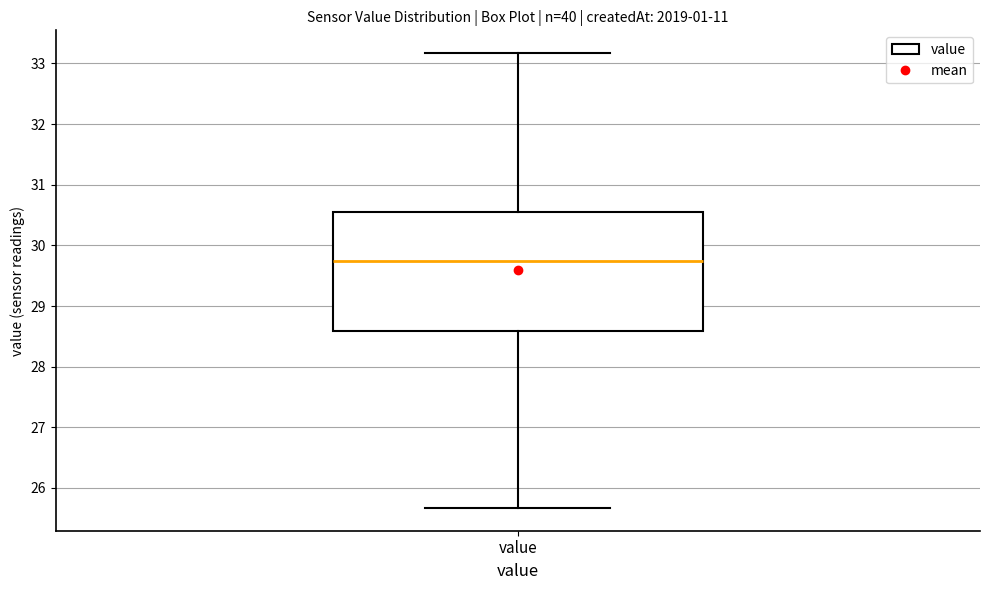

Where does the median line of the box for value sit on the y-axis? The values are not printed on the chart, so give them approximately, as read against the axis.

29.7